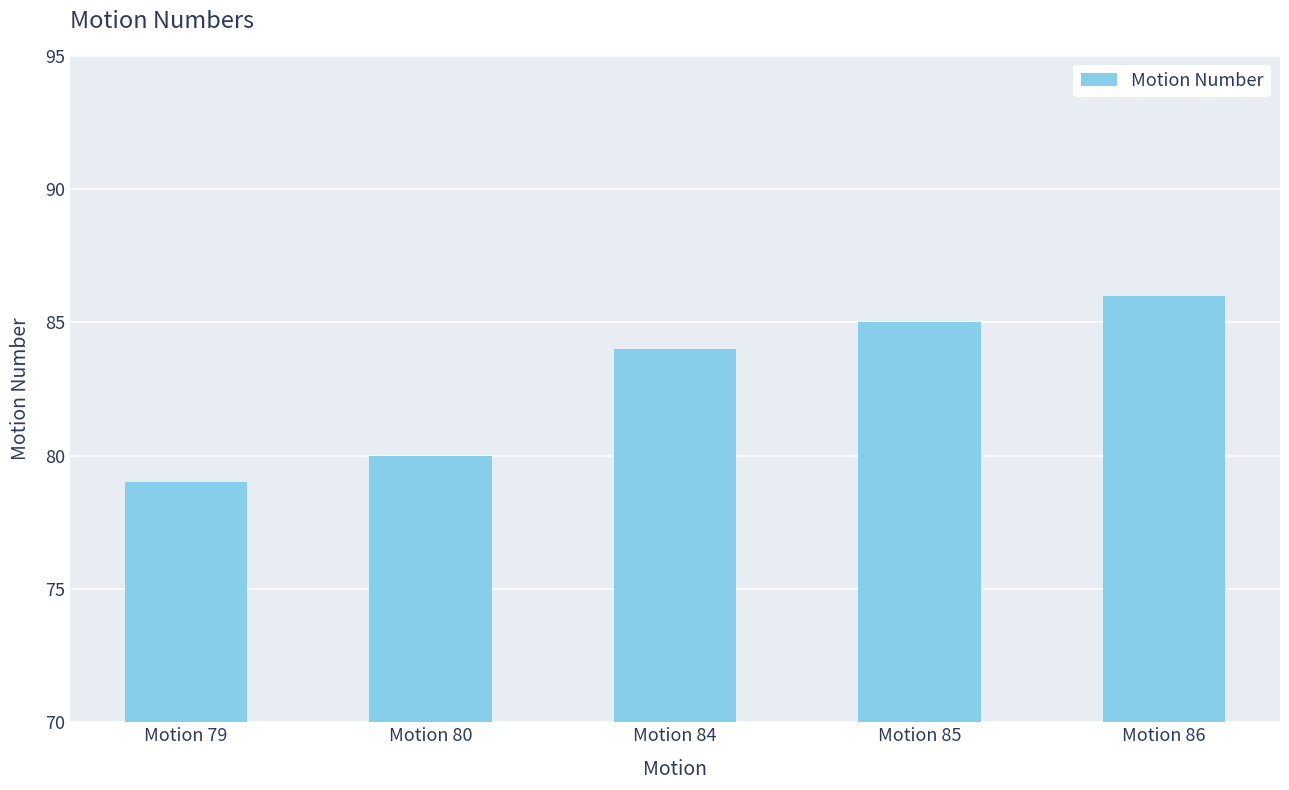

What is the difference between the maximum and second lowest values?

6